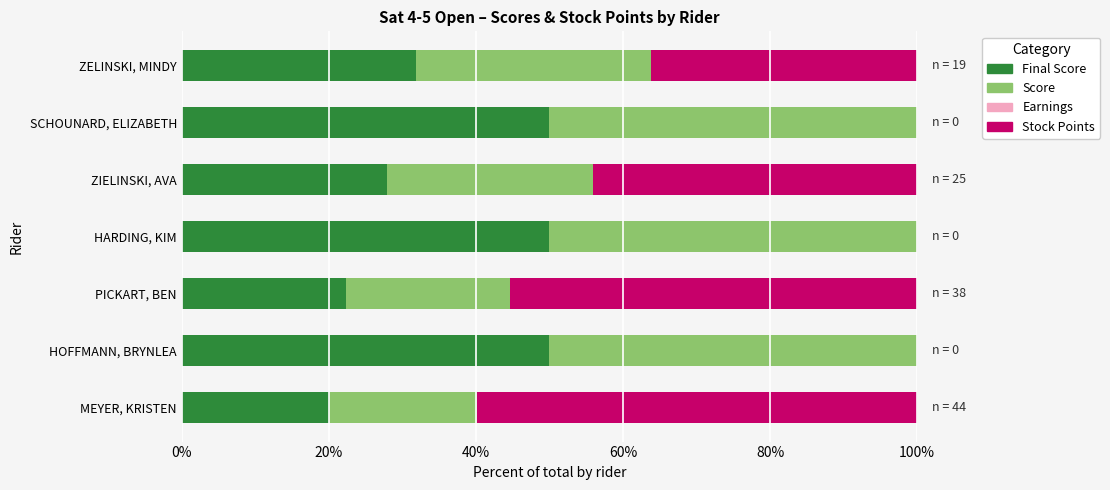

What is the total value across all series at ZELINSKI, MINDY?

100.0